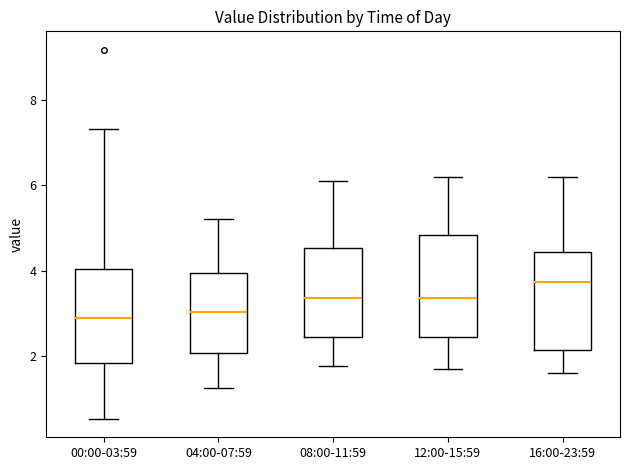

Reading left to right, transcribe this box plot: for each box, give where its median line is, the range the box spans, and where its two whiskers end, as read against the y-axis. The values are not printed on the chart, so give them approximately, as read against the axis.

00:00-03:59: median 2.8, box 1.8 to 4.0, whiskers 0.6 to 7.4
04:00-07:59: median 3.0, box 2.0 to 4.0, whiskers 1.2 to 5.2
08:00-11:59: median 3.4, box 2.4 to 4.6, whiskers 1.8 to 6.2
12:00-15:59: median 3.4, box 2.4 to 4.8, whiskers 1.8 to 6.2
16:00-23:59: median 3.8, box 2.2 to 4.4, whiskers 1.6 to 6.2